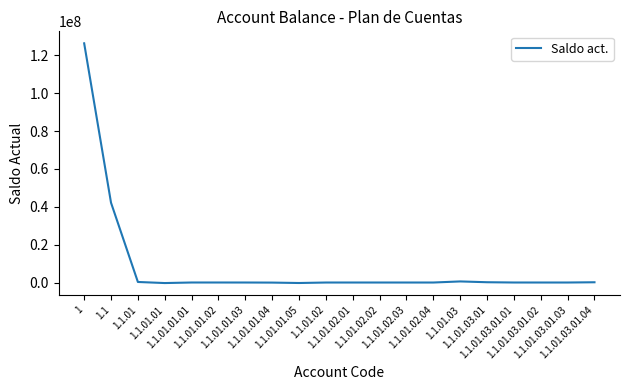

Is this an area chart (filled region under the line)?

No